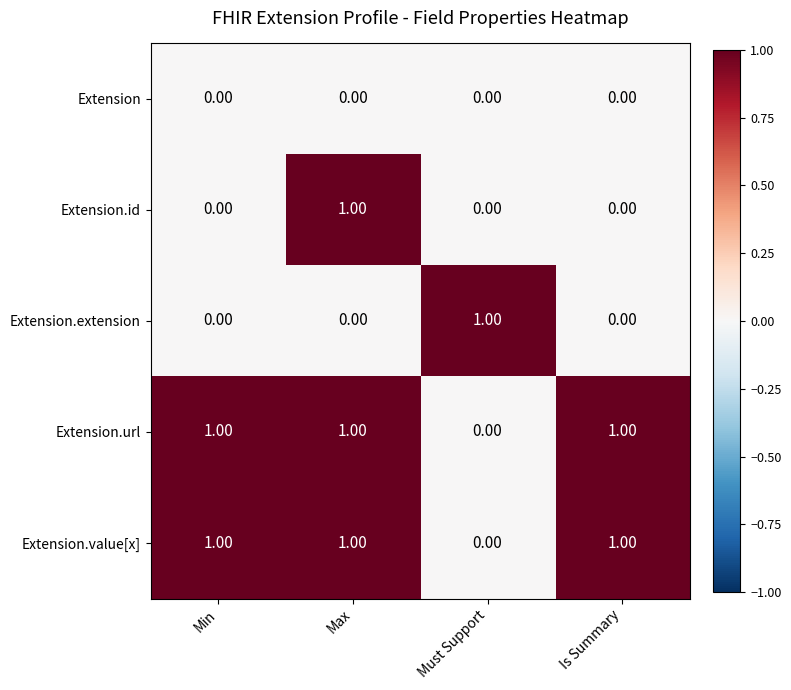

Which series changed the most between Min and Max?

Extension.id